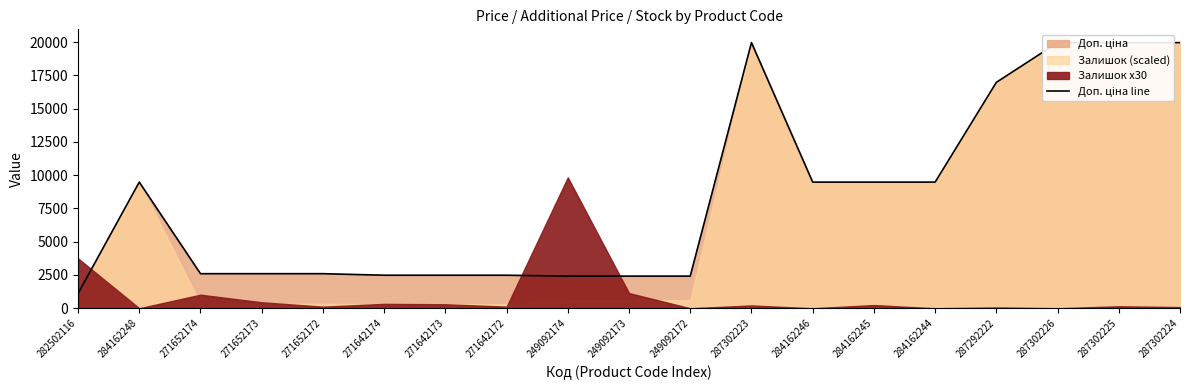

What is the difference between the second highest and second lowest values?

17549.3